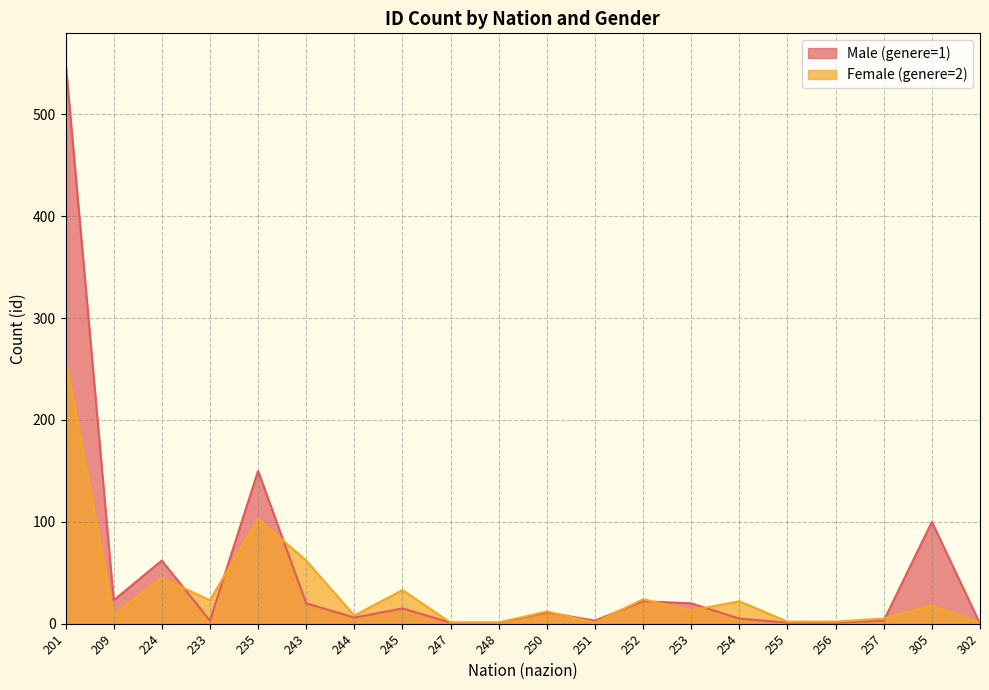

How many data points in Male (genere=1) are above 11?

9